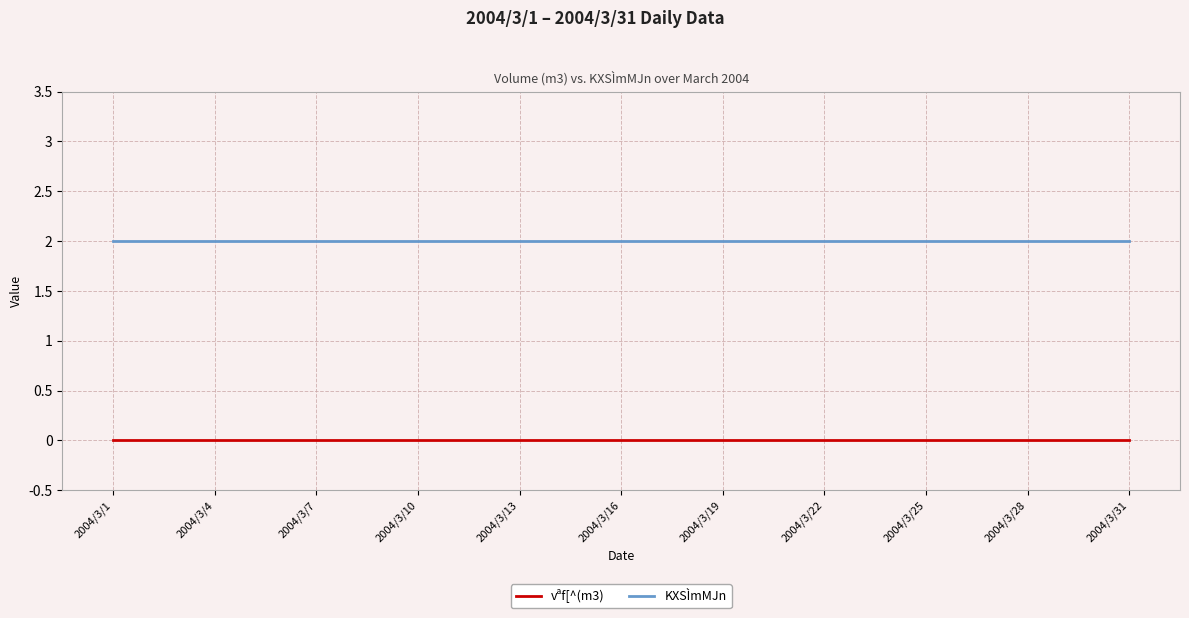

Does the chart display data point markers on the line(s)?

No